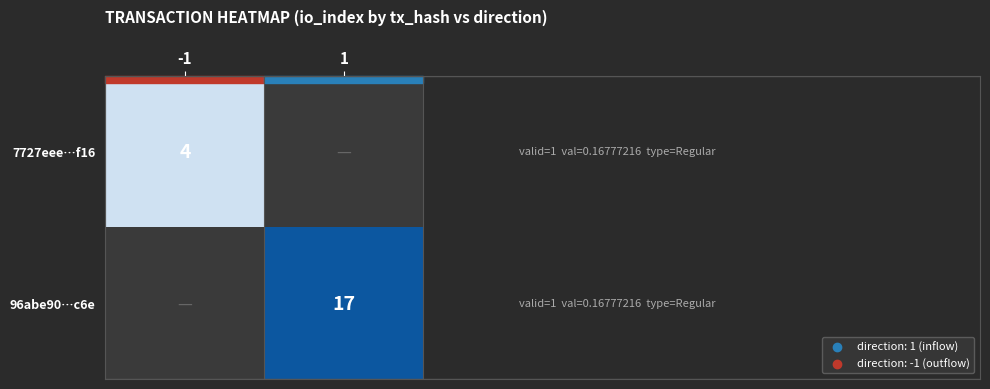

The 96abe90…c6e series shows 25 at 1. True or false?

False